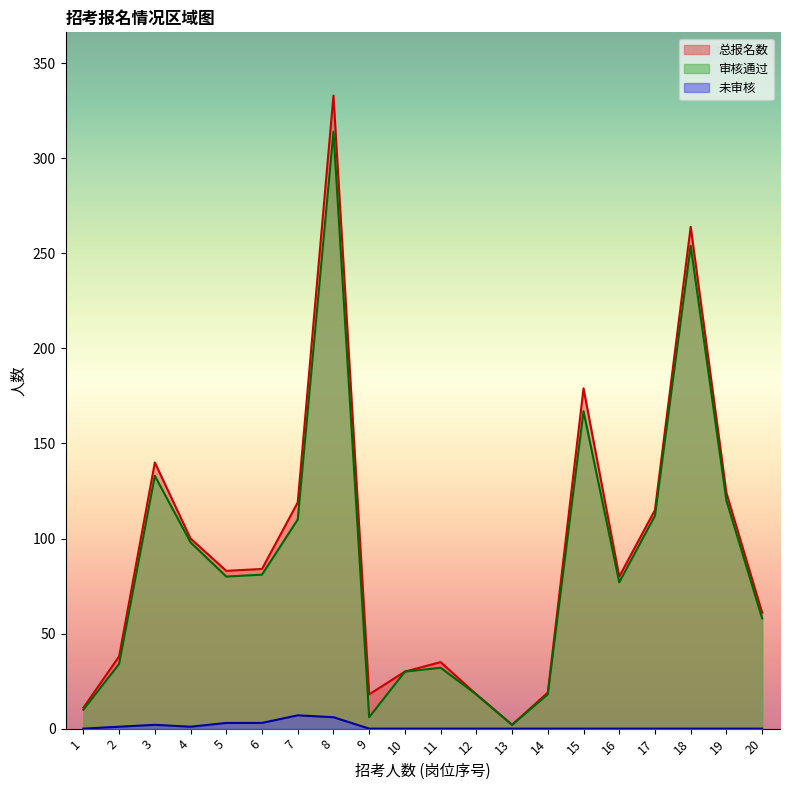

What is the difference between the 审核通过 values at 6 and 5?

1